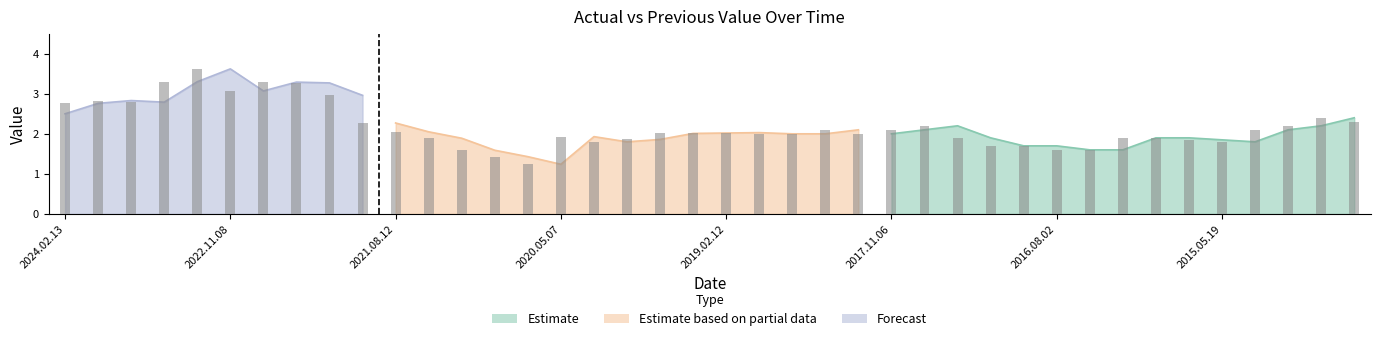

What is the lowest value of the PreviousValue series?

1.2